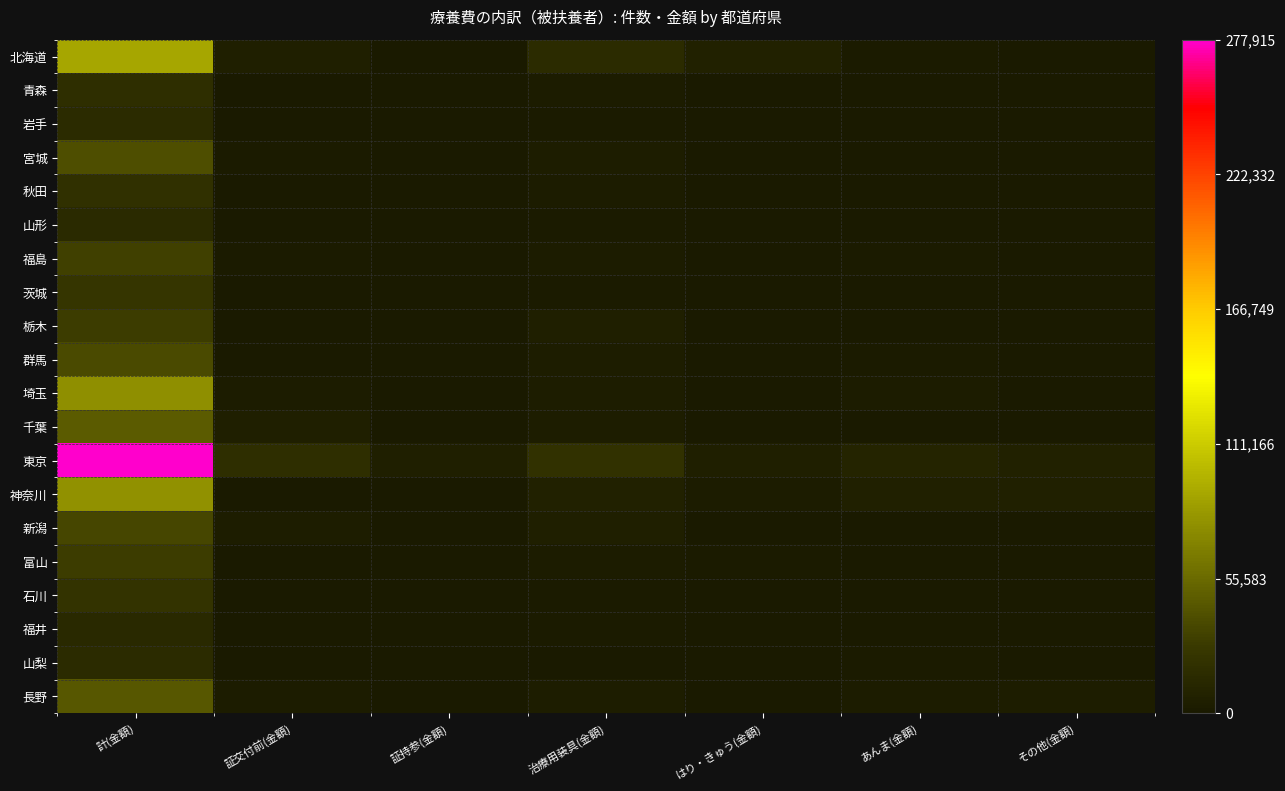

Which category has the highest value across all series?

計(金額)